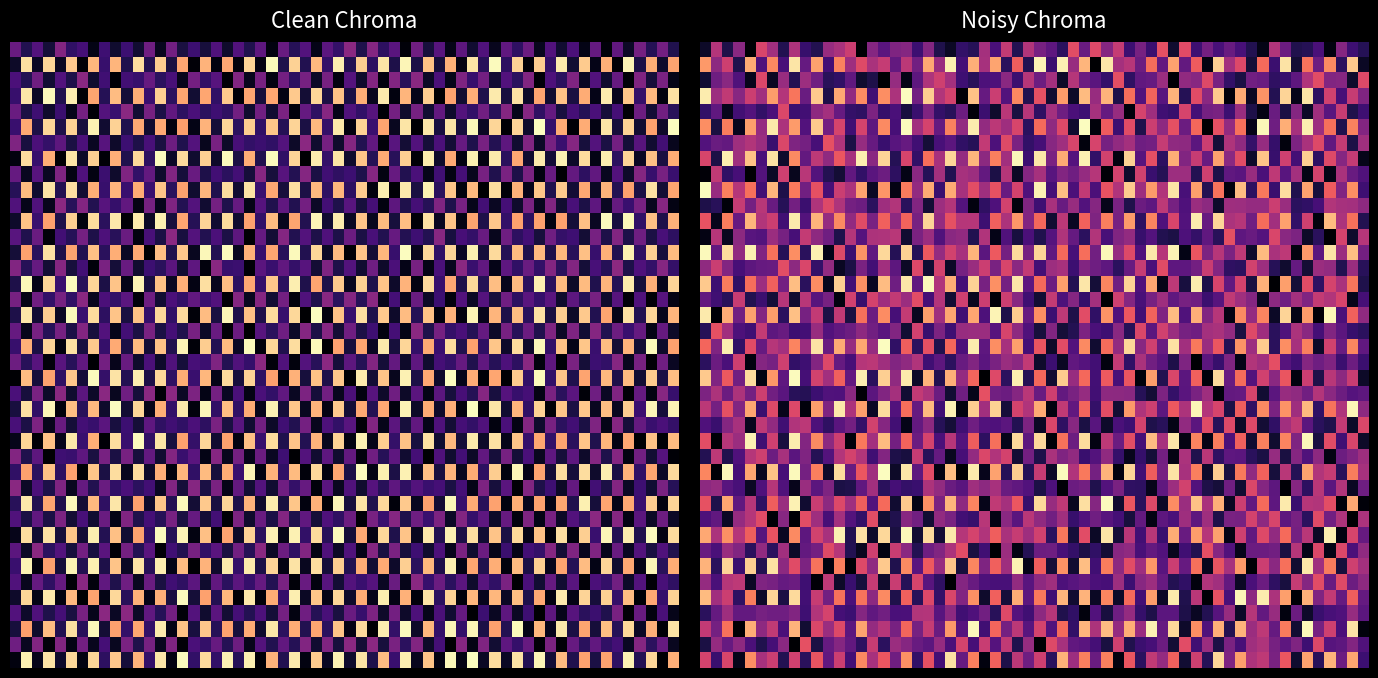

The f5cf3fd69a6db24ffd60e654619a801ea5fb782 series shows -1 at direction. True or false?

False